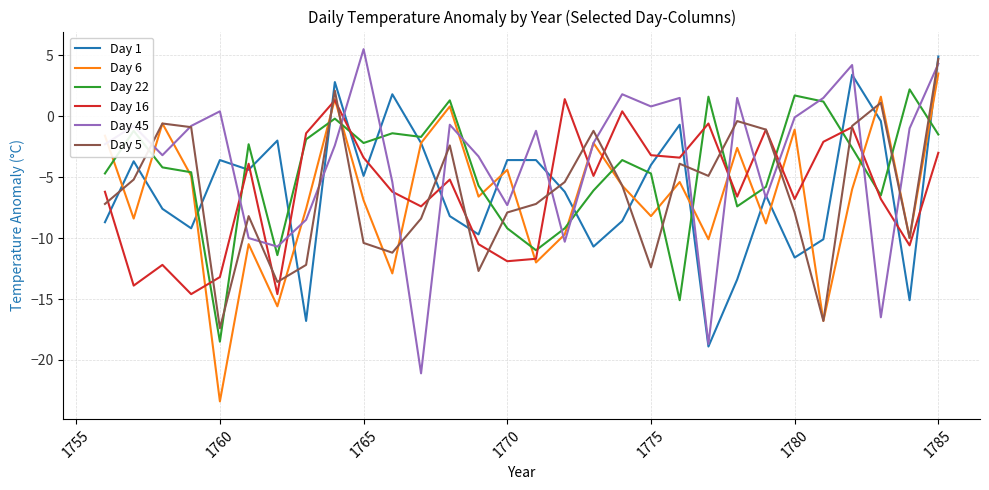

Which series ends up on top after the final intersection of Day 16 and Day 22?

Day 22